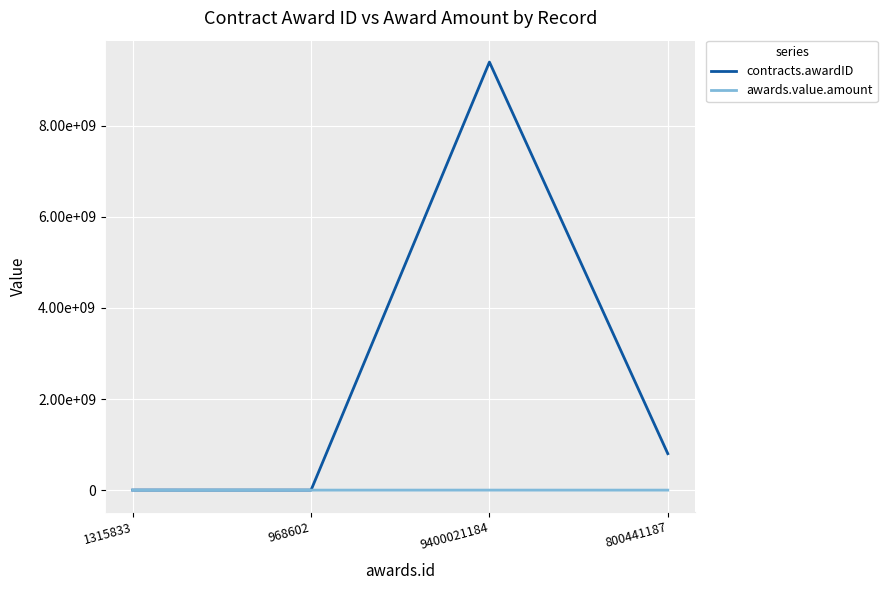

Does the chart display data point markers on the line(s)?

No